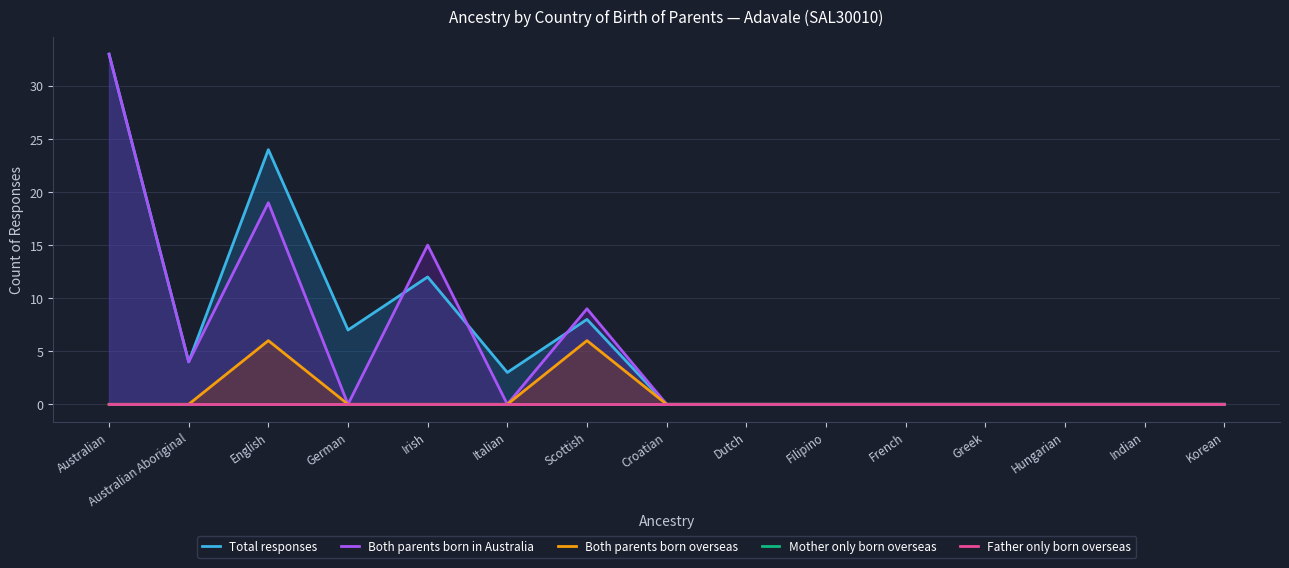

True or false: Mother only born overseas and Both parents born overseas cross at least once.

False